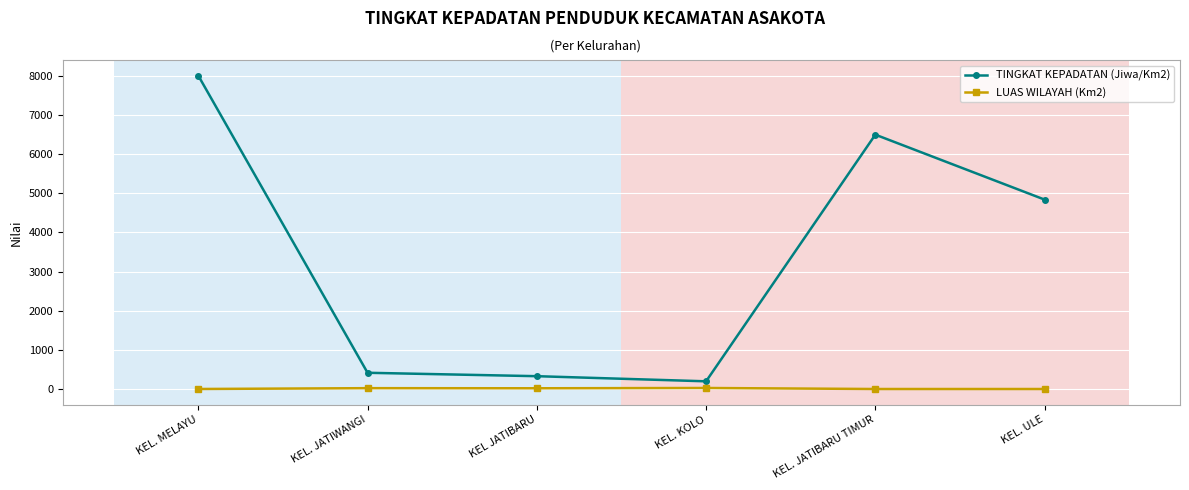

Rank the series by their maximum value, from lowest to highest.

LUAS WILAYAH (Km2), TINGKAT KEPADATAN (Jiwa/Km2)